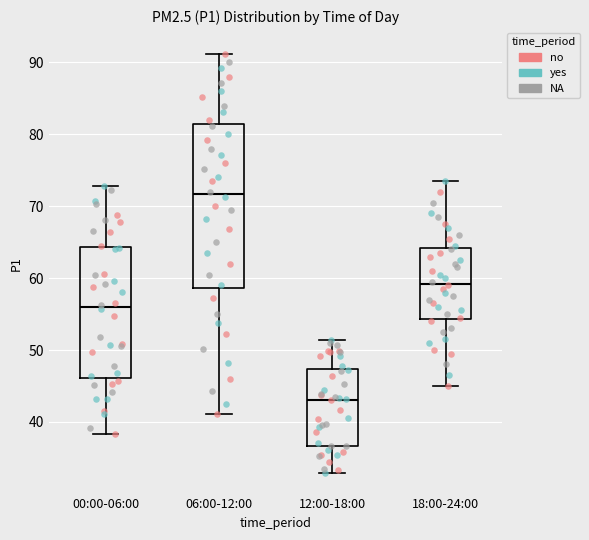

Which box is the tallest, from its lower edge to its upper edge?

06:00-12:00